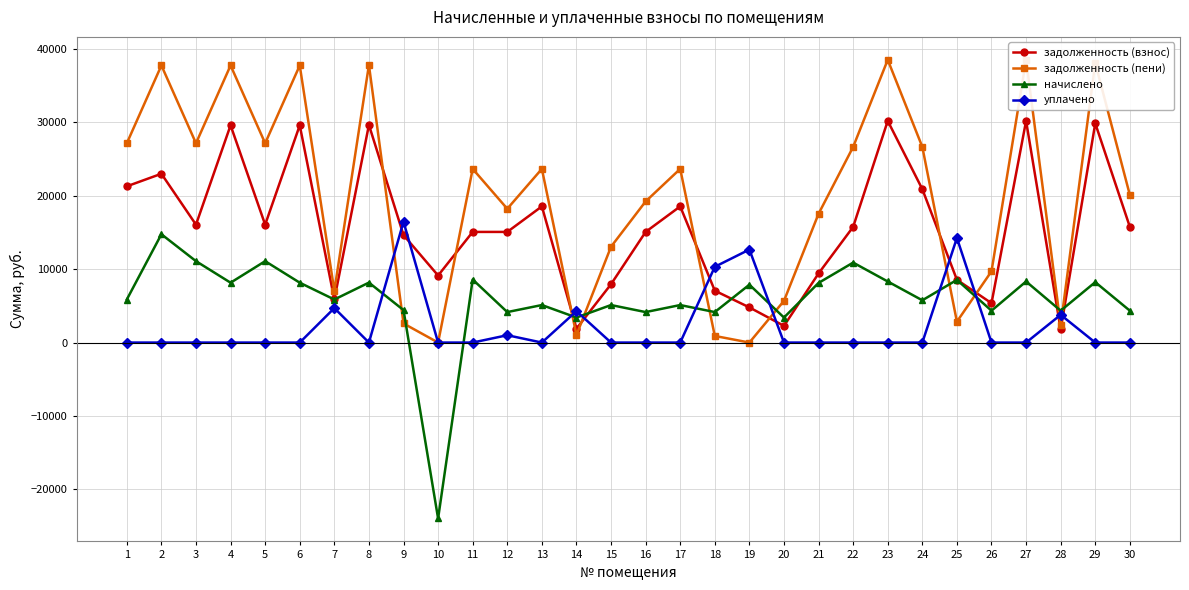

Reading left to right, list all the values displayed in this chart.

задолженность (взнос): 1=21273.8	2=22984.9	3=16052.4	4=29582.3	5=16052.4	6=29582.3	7=5870.9	8=29635.2	9=14632.8	10=9128.8	11=15064.6	12=15064.6	13=18539.6	14=1892.7	15=7943.6	16=15064.6	17=18539.6	18=7064.6	19=4786.3	20=2271.2	21=9412.3	22=15752.5	23=30182.0	24=20885.8	25=8548.3	26=5360.4	27=30182.0	28=1780.0	29=29846.9	30=15752.5
задолженность (пени): 1=27135.0	2=37732.5	3=27135.0	4=37732.5	5=27135.0	6=37732.5	7=7040.0	8=37800.0	9=2599.3	10=0.0	11=23647.5	12=18215.0	13=23647.5	14=1023.4	15=13051.5	16=19215.0	17=23647.5	18=900.3	19=0.0	20=5678.1	21=17533.3	22=26640.0	23=38497.5	24=26640.0	25=2844.7	26=9700.4	27=38497.5	28=2344.8	29=38070.0	30=20092.5
начислено: 1=5861.2	2=14747.6	3=11082.6	4=8150.2	5=11082.6	6=8150.2	7=5861.2	8=8164.8	9=4422.6	10=-23954.2	11=8582.9	12=4150.4	13=5107.9	14=3406.9	15=5107.9	16=4150.4	17=5107.9	18=4150.4	19=7878.7	20=3406.9	21=8121.1	22=10887.5	23=8315.5	24=5754.2	25=8534.2	26=4340.0	27=8315.5	28=4340.0	29=8223.1	30=4340.0
уплачено: 1=0.0	2=0.0	3=0.0	4=0.0	5=0.0	6=0.0	7=4692.0	8=0.0	9=16456.1	10=0.0	11=0.0	12=1000.0	13=0.0	14=4276.2	15=0.0	16=0.0	17=0.0	18=10314.7	19=12665.0	20=0.0	21=0.0	22=0.0	23=0.0	24=0.0	25=14237.7	26=0.0	27=0.0	28=3775.2	29=0.0	30=0.0